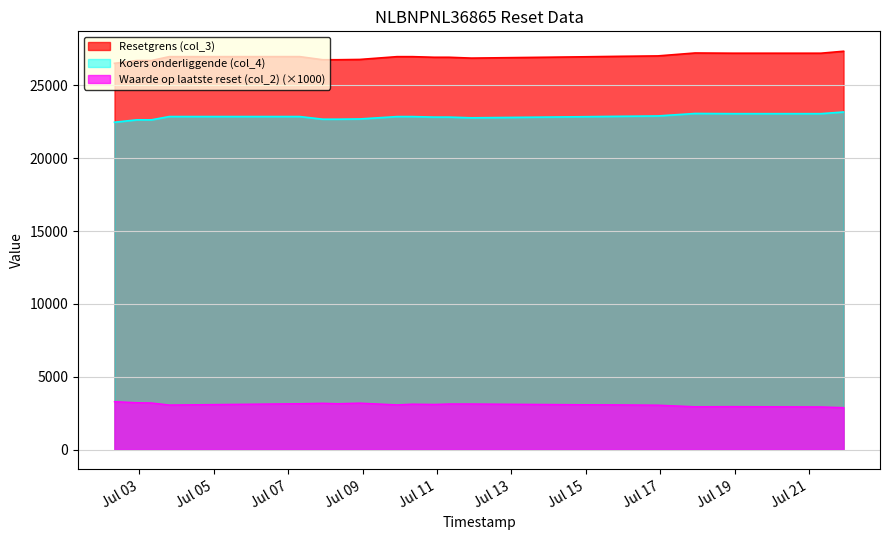

Rank the series at 2025-07-08 07:48:17 from highest to lowest value.

Resetgrens (col_3), Koers onderliggende (col_4), Waarde op laatste reset (col_2)